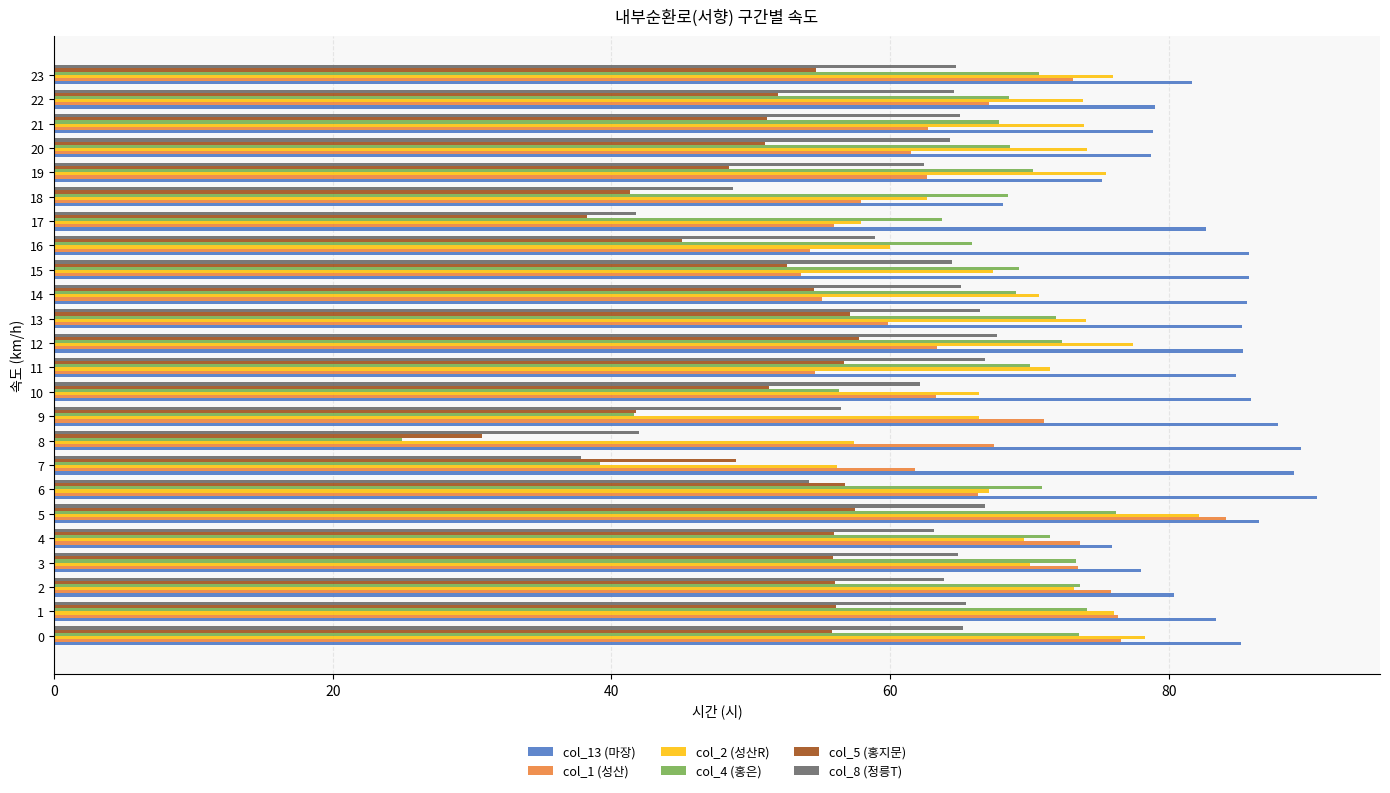

True or false: col_4 (홍은) has a value of 97.1 at 23.

False